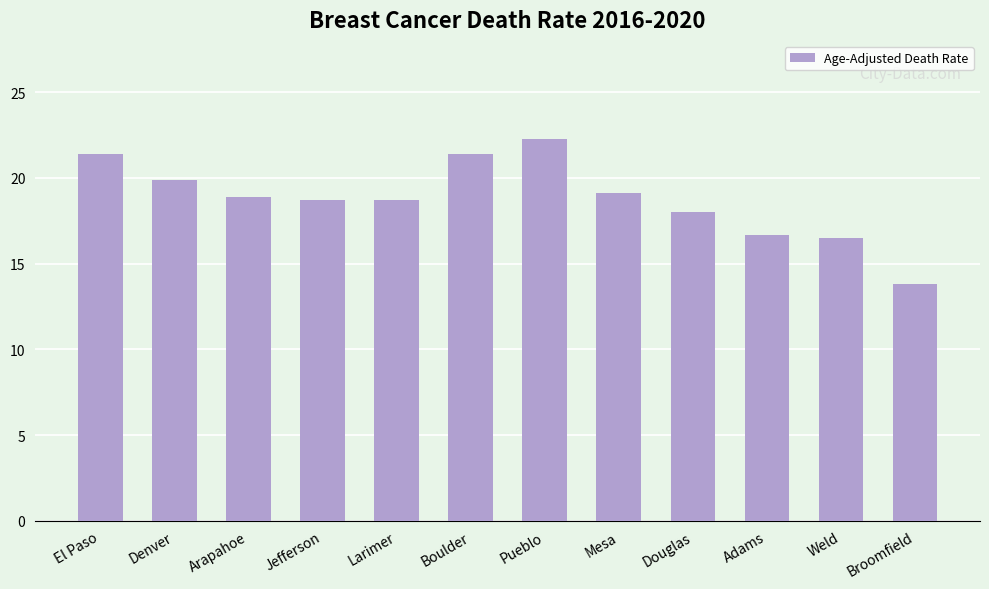

Read the value at Arapahoe.

18.9